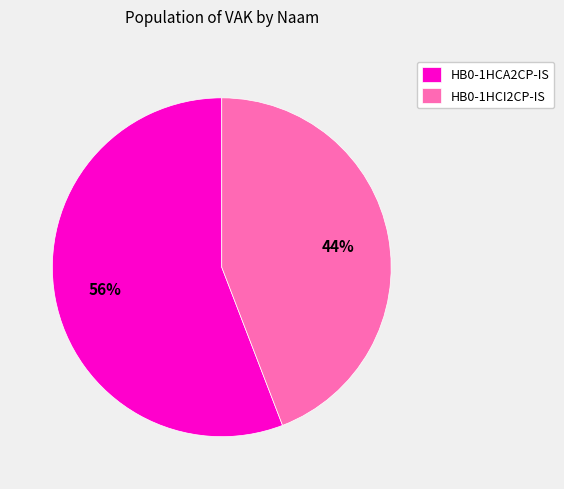

Is it true that HB0-1HCA2CP-IS is 42% of the pie?

False